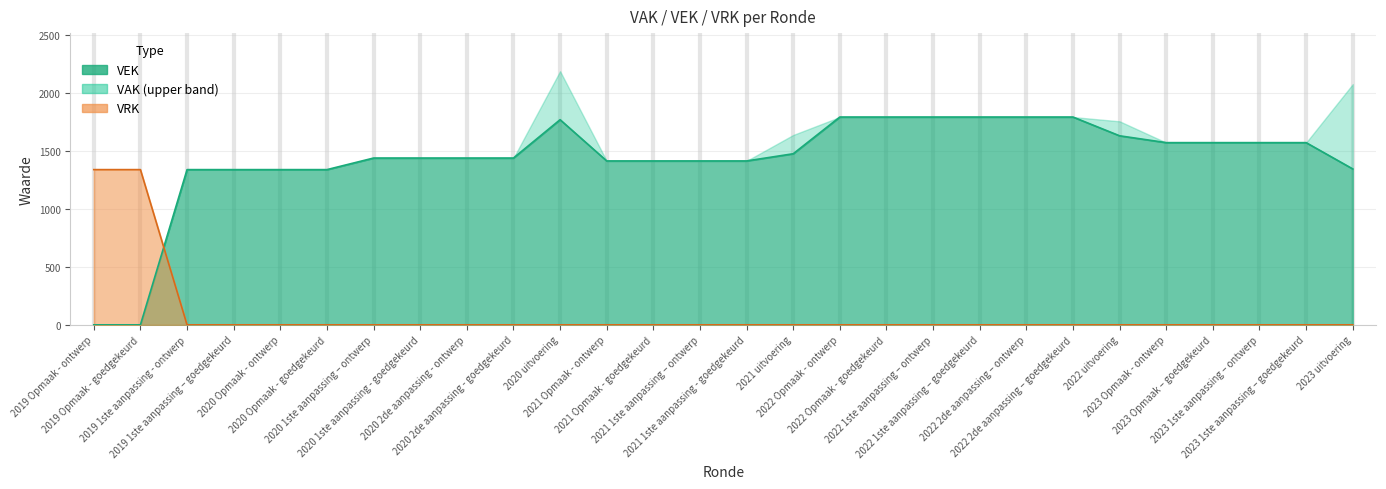

What is the spread (max minus min) of values at 2021 1ste aanpassing - goedgekeurd?

1415